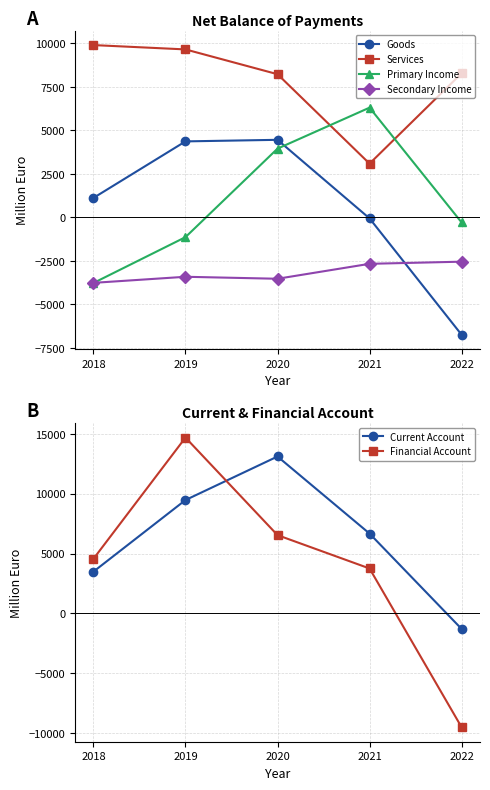

True or false: Goods and Current Account cross at least once.

False